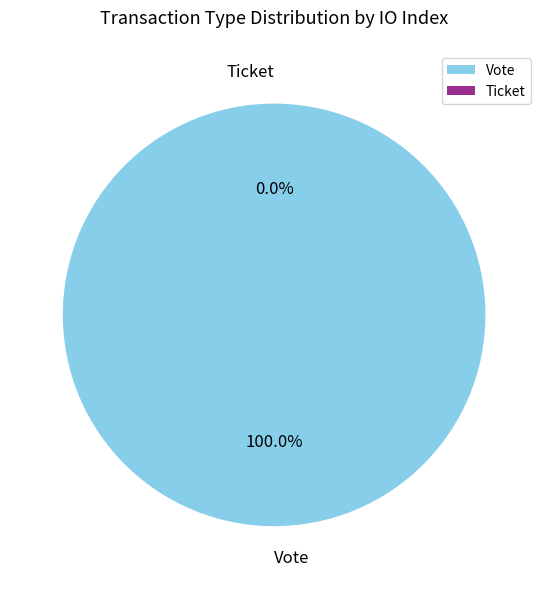

To the nearest percent, what is the average slice percentage?

50%